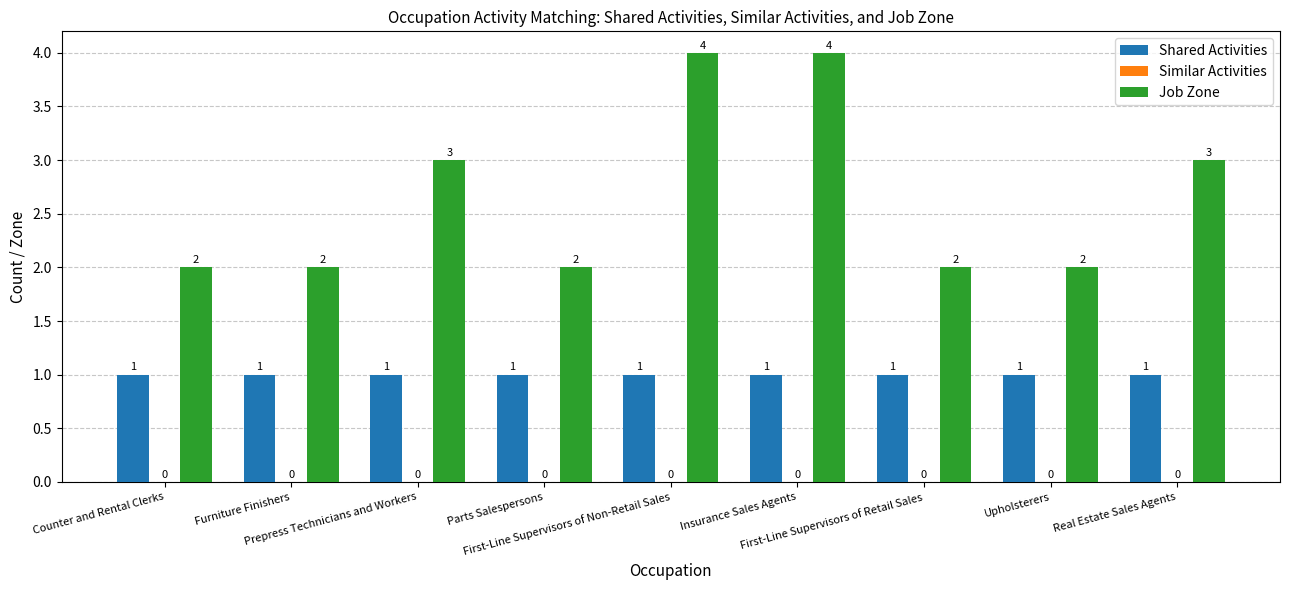

Does the chart contain stacked bars?

No